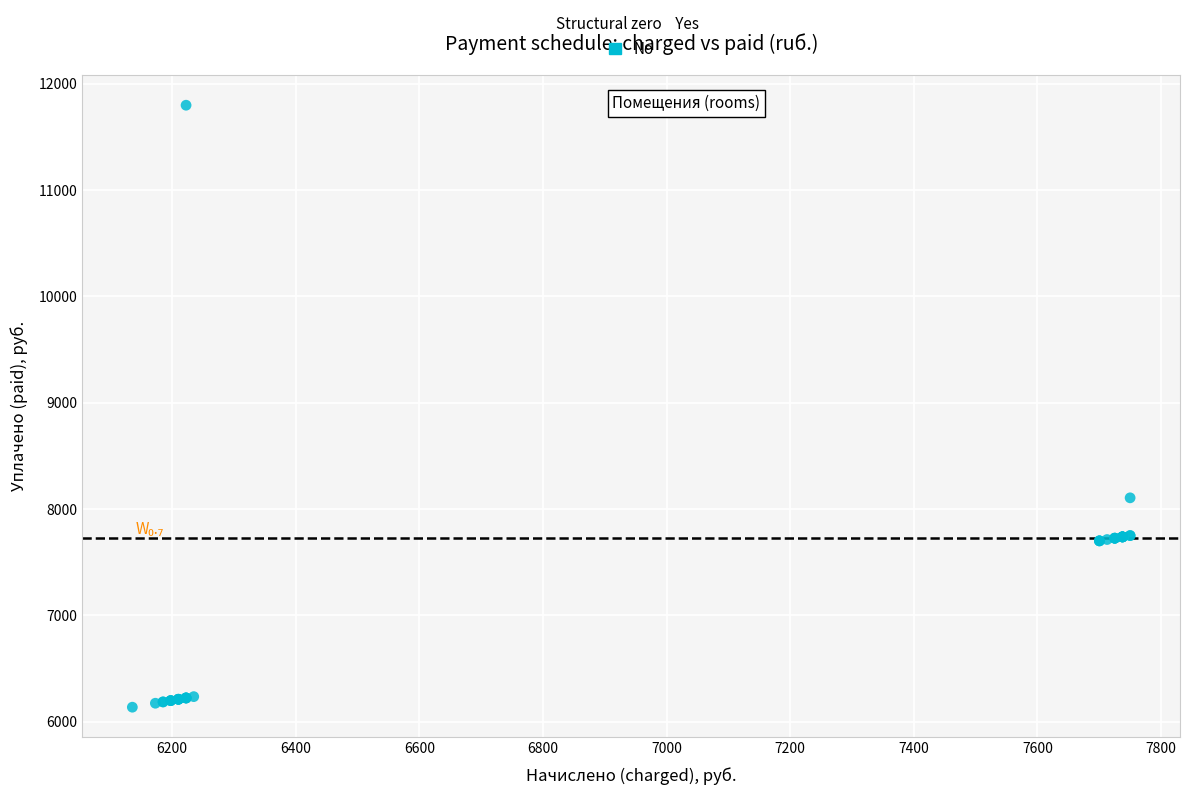

What Y value in the scatter plot is closest to 8966?

8105.1